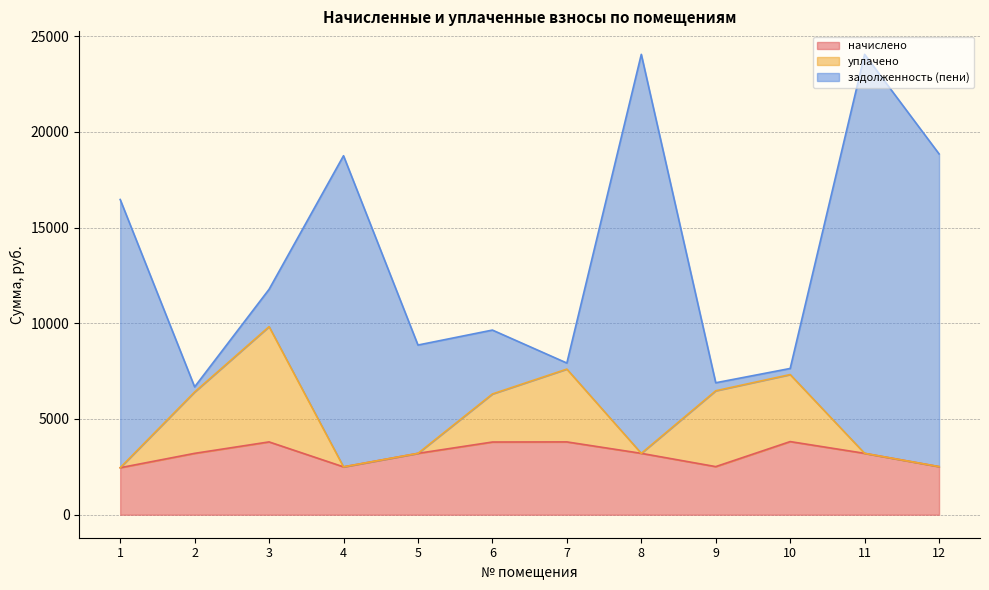

At which label is начислено closest to 3137?

2